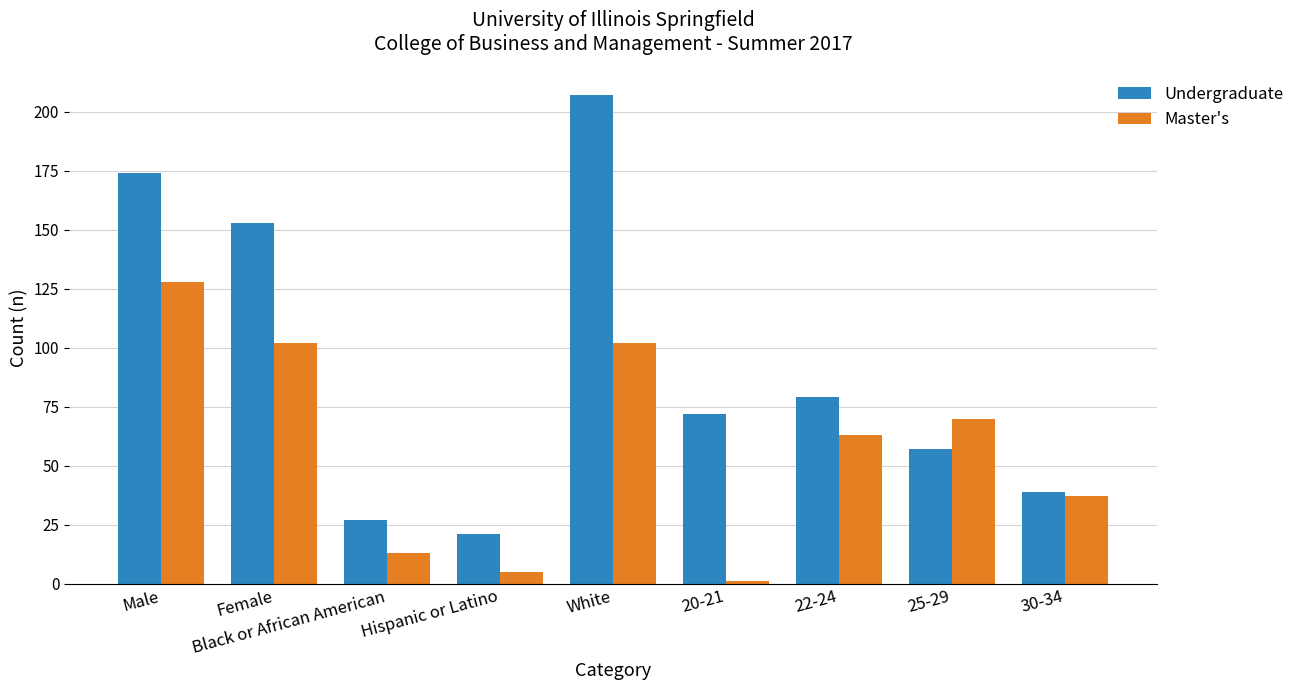

What value does the Master's series have at 22-24?

63